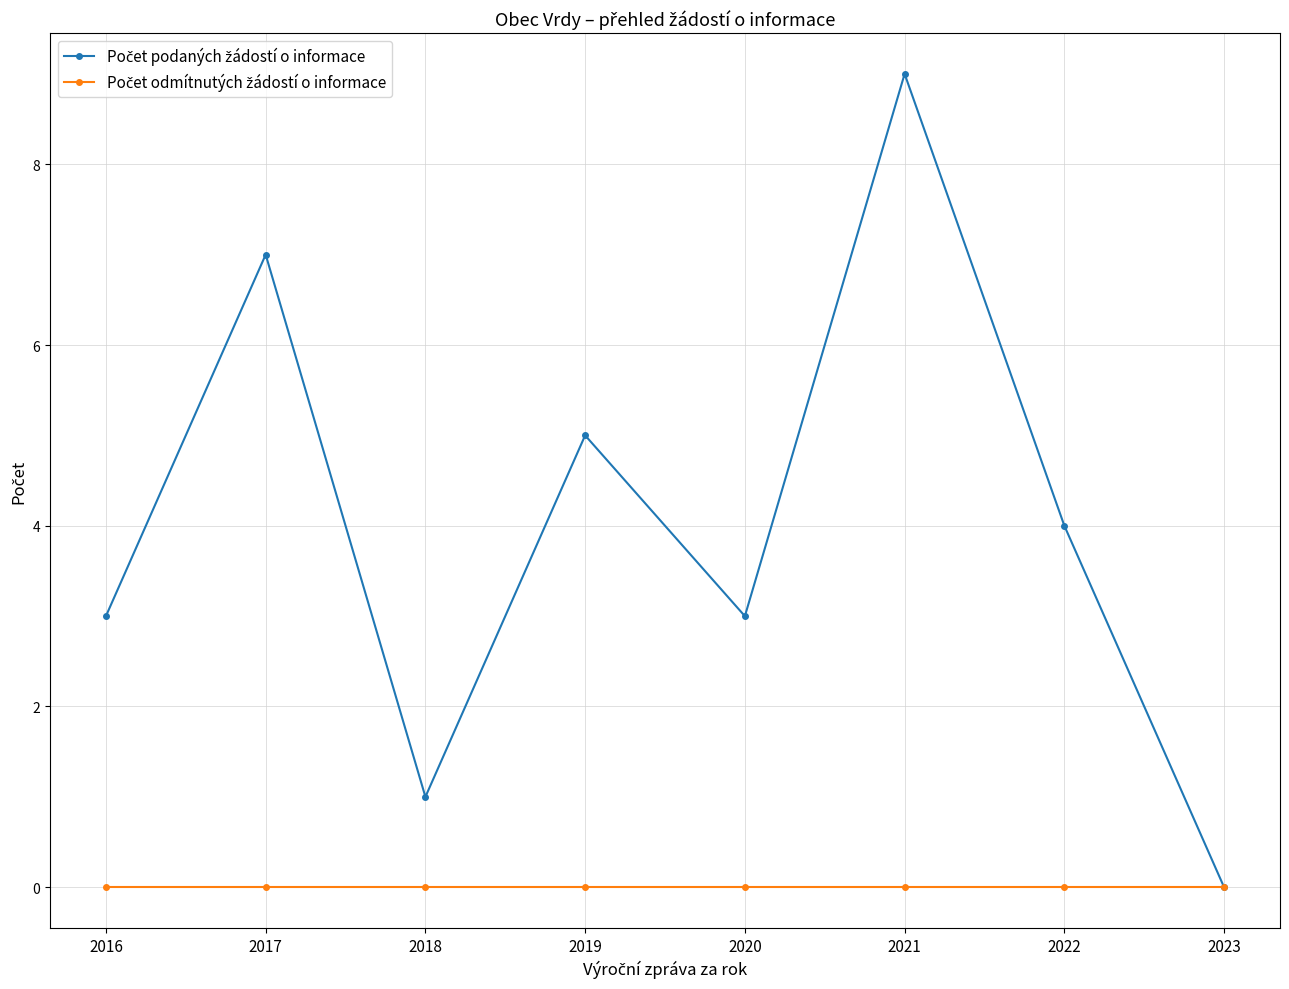

What is the difference between the highest and lowest values at 2020?

3